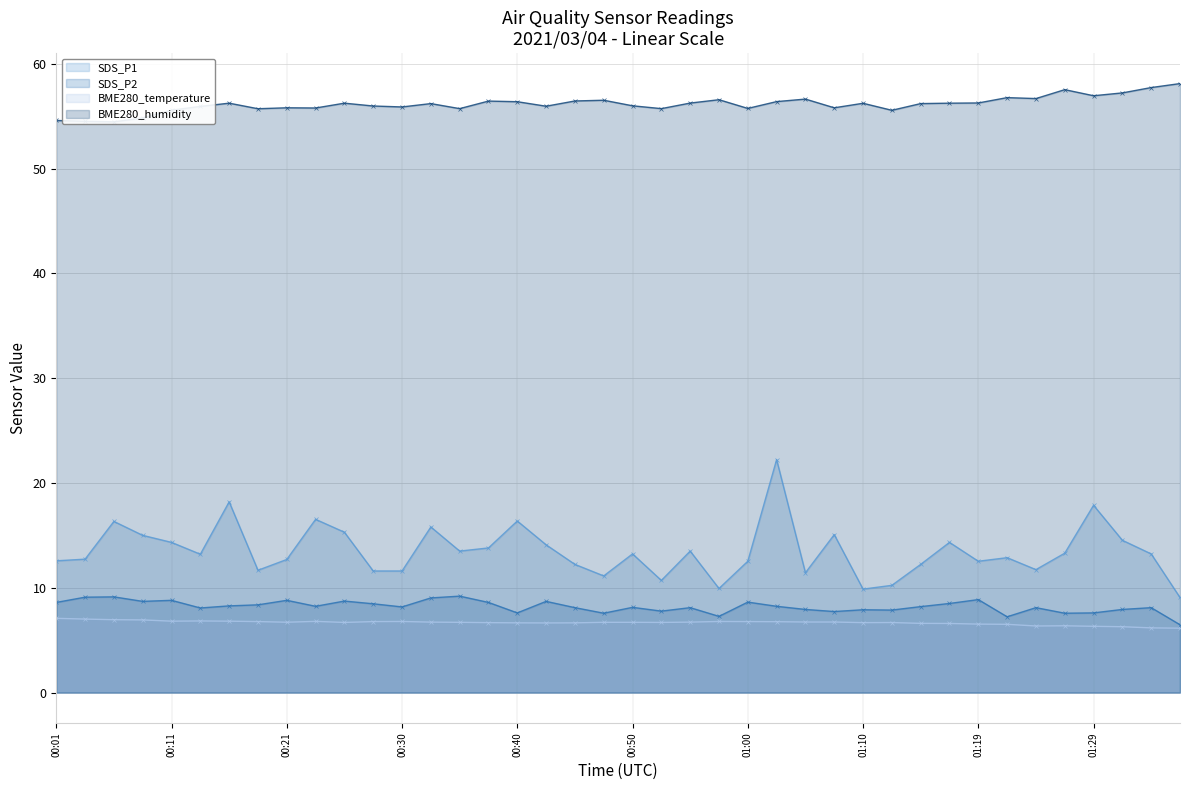

At which category is the sum across all series the highest?

25